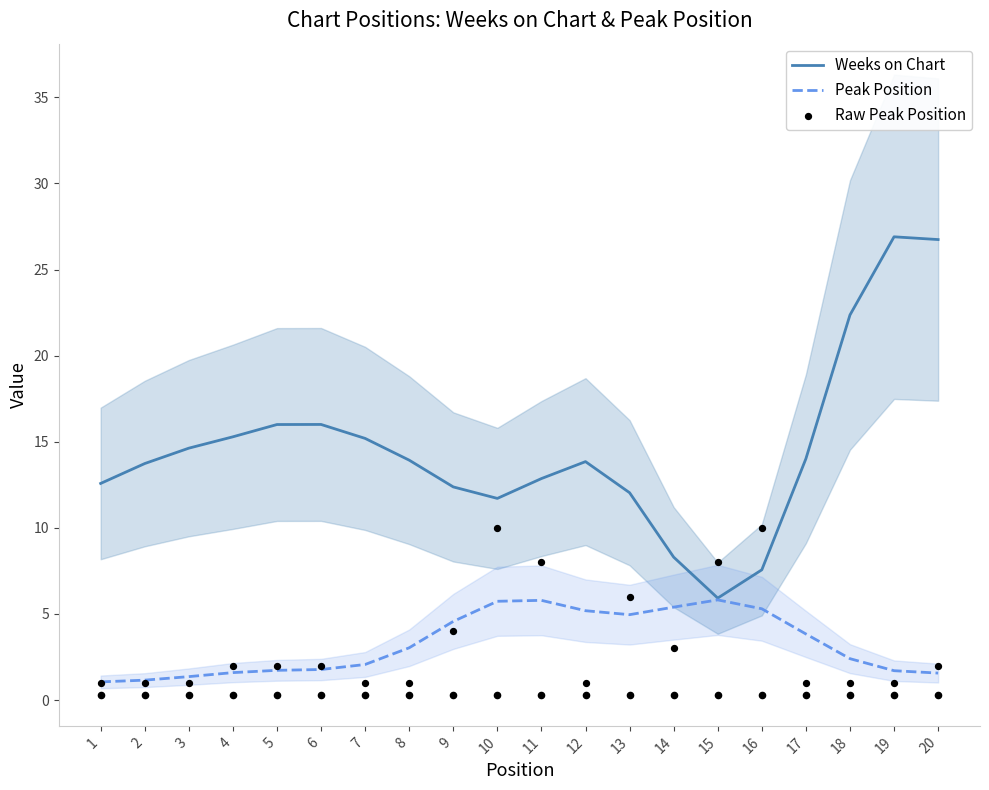

Which series reaches the minimum Y coordinate?

Raw Peak Position